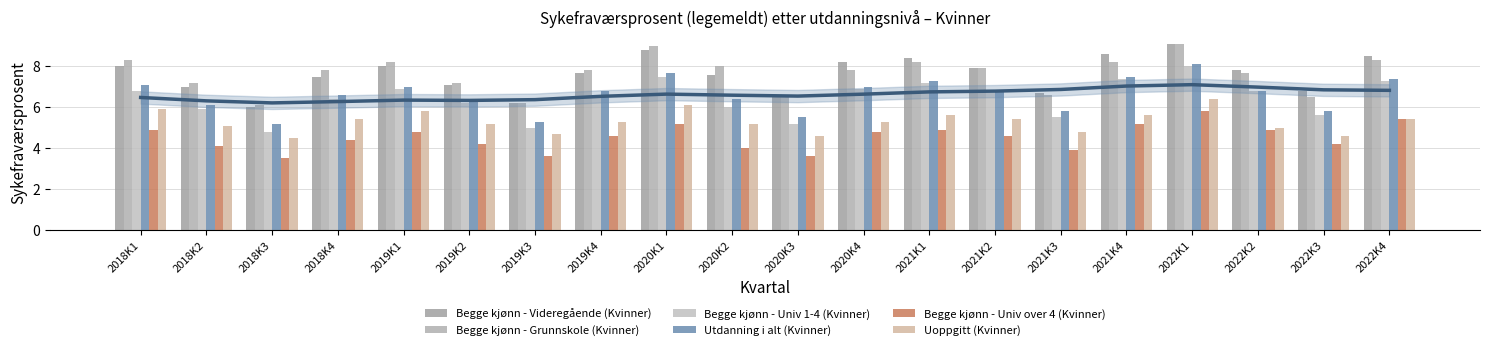

Reading right to left, extract all data points from this chart.

Begge kjønn - Videregående (Kvinner): 2022K4=8.5	2022K3=6.8	2022K2=7.8	2022K1=9.1	2021K4=8.6	2021K3=6.7	2021K2=7.9	2021K1=8.4	2020K4=8.2	2020K3=6.6	2020K2=7.6	2020K1=8.8	2019K4=7.7	2019K3=6.2	2019K2=7.1	2019K1=8.0	2018K4=7.5	2018K3=6.0	2018K2=7.0	2018K1=8.0
Begge kjønn - Grunnskole (Kvinner): 2022K4=8.3	2022K3=6.5	2022K2=7.7	2022K1=9.1	2021K4=8.2	2021K3=6.6	2021K2=7.9	2021K1=8.2	2020K4=7.8	2020K3=6.6	2020K2=8.0	2020K1=9.0	2019K4=7.8	2019K3=6.2	2019K2=7.2	2019K1=8.2	2018K4=7.8	2018K3=6.1	2018K2=7.2	2018K1=8.3
Begge kjønn - Univ 1-4 (Kvinner): 2022K4=7.3	2022K3=5.6	2022K2=6.8	2022K1=8.0	2021K4=7.4	2021K3=5.5	2021K2=6.7	2021K1=7.2	2020K4=6.9	2020K3=5.2	2020K2=6.0	2020K1=7.5	2019K4=6.6	2019K3=5.0	2019K2=6.2	2019K1=6.9	2018K4=6.4	2018K3=4.8	2018K2=5.9	2018K1=6.8
Utdanning i alt (Kvinner): 2022K4=7.4	2022K3=5.8	2022K2=6.8	2022K1=8.1	2021K4=7.5	2021K3=5.8	2021K2=6.8	2021K1=7.3	2020K4=7.0	2020K3=5.5	2020K2=6.4	2020K1=7.7	2019K4=6.8	2019K3=5.3	2019K2=6.3	2019K1=7.0	2018K4=6.6	2018K3=5.2	2018K2=6.1	2018K1=7.1
Begge kjønn - Univ over 4 (Kvinner): 2022K4=5.4	2022K3=4.2	2022K2=4.9	2022K1=5.8	2021K4=5.2	2021K3=3.9	2021K2=4.6	2021K1=4.9	2020K4=4.8	2020K3=3.6	2020K2=4.0	2020K1=5.2	2019K4=4.6	2019K3=3.6	2019K2=4.2	2019K1=4.8	2018K4=4.4	2018K3=3.5	2018K2=4.1	2018K1=4.9
Uoppgitt (Kvinner): 2022K4=5.4	2022K3=4.6	2022K2=5.0	2022K1=6.4	2021K4=5.6	2021K3=4.8	2021K2=5.4	2021K1=5.6	2020K4=5.3	2020K3=4.6	2020K2=5.2	2020K1=6.1	2019K4=5.3	2019K3=4.7	2019K2=5.2	2019K1=5.8	2018K4=5.4	2018K3=4.5	2018K2=5.1	2018K1=5.9